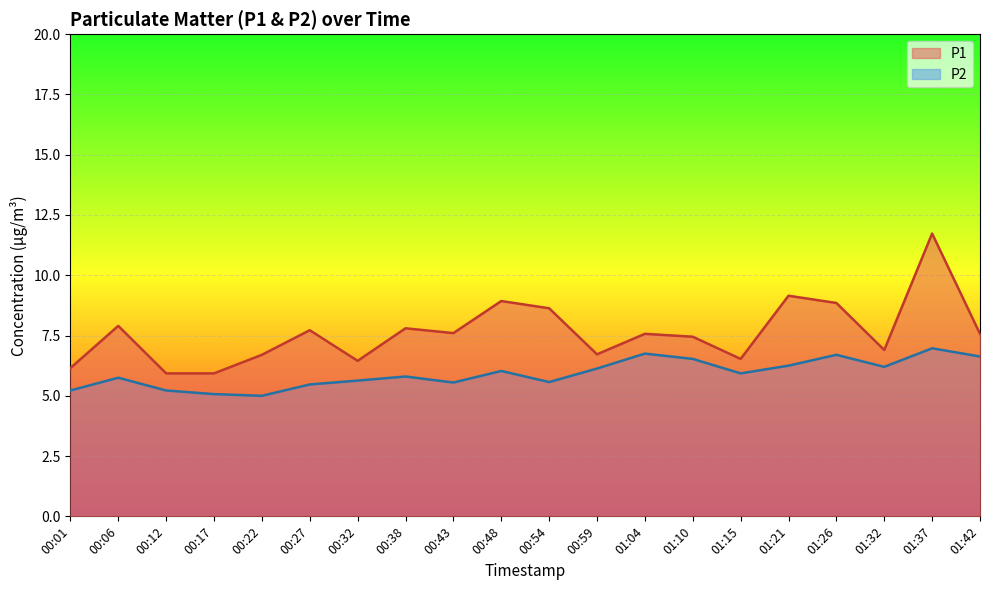

What is the sum of the P1 values at 00:12 and 00:43?

13.5